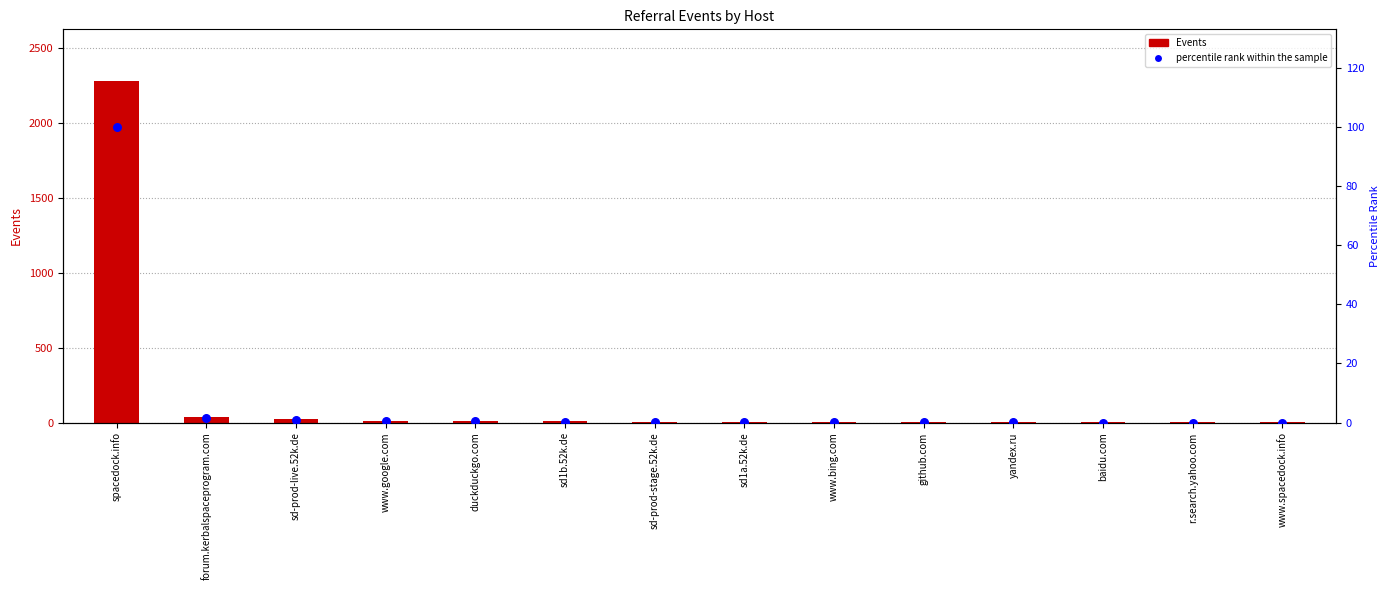

Which series reaches the minimum Y coordinate?

percentile rank within the sample